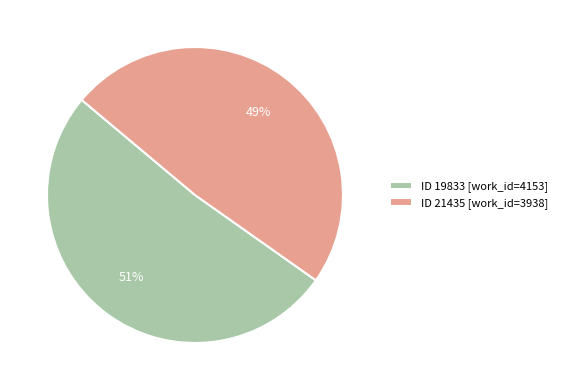

To the nearest percent, what portion does ID 21435 [work_id=3938] represent?

49%